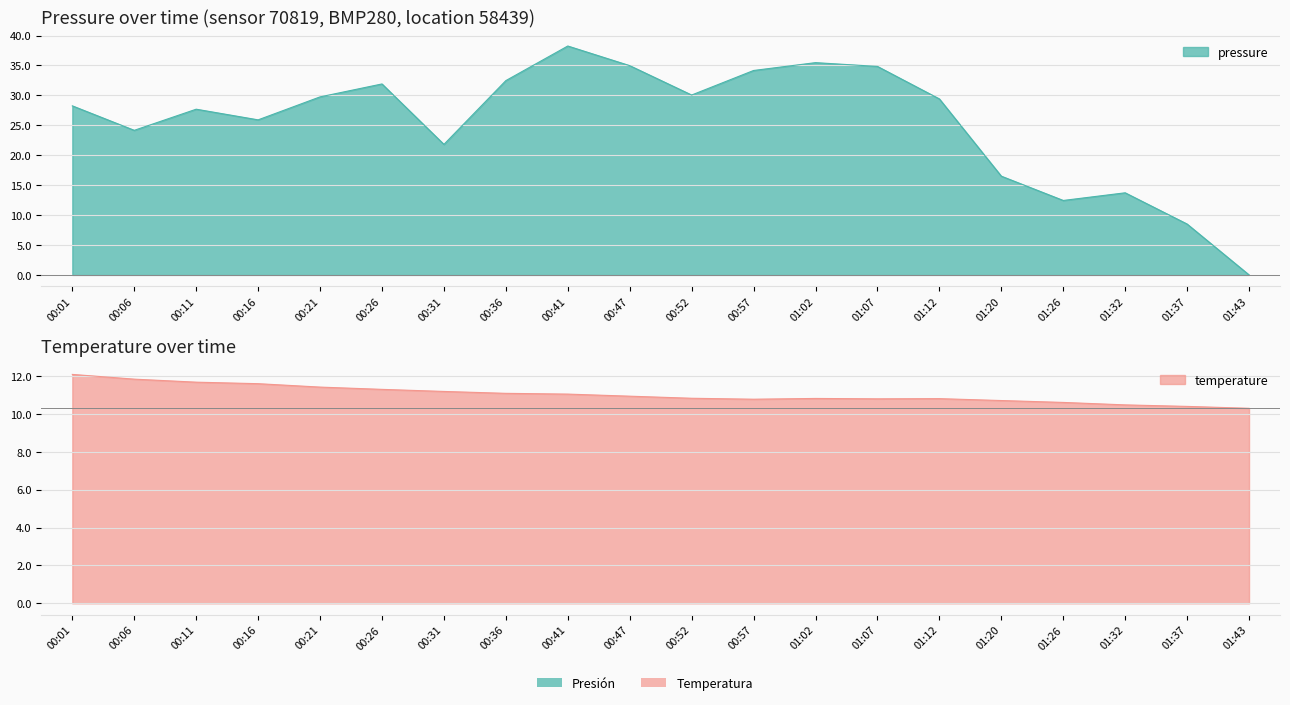

How many lines are shown in the chart?

2